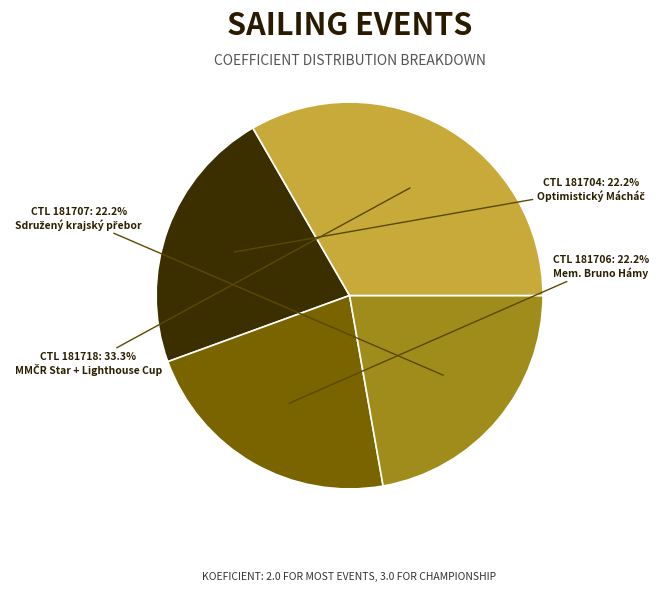

To the nearest percent, what is the difference between the largest and smallest slice percentages?

11%